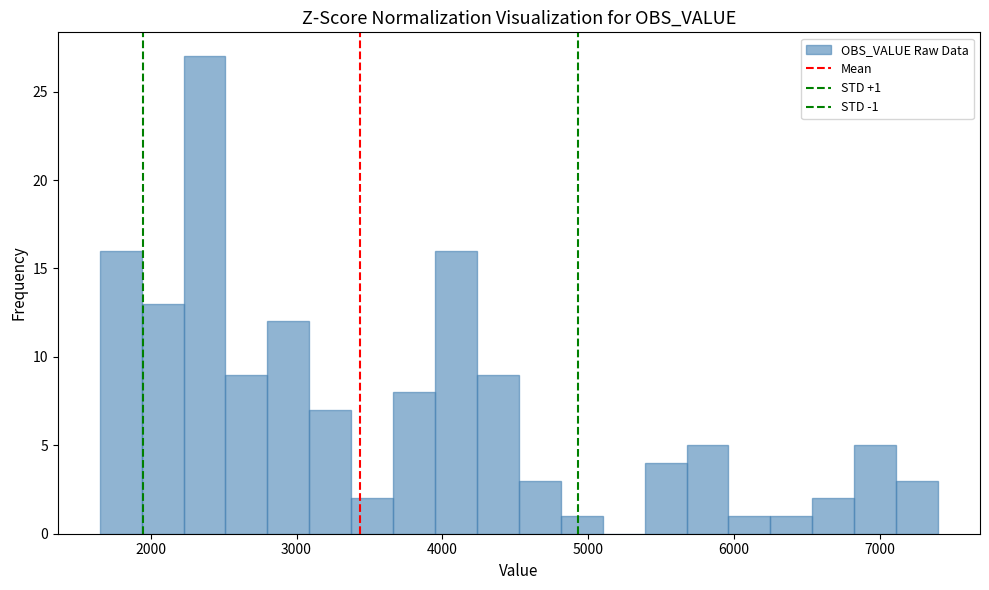

Around what value on the x-axis is the tallest bar? Give the approximate position of its centre, as read against the axis.

2400